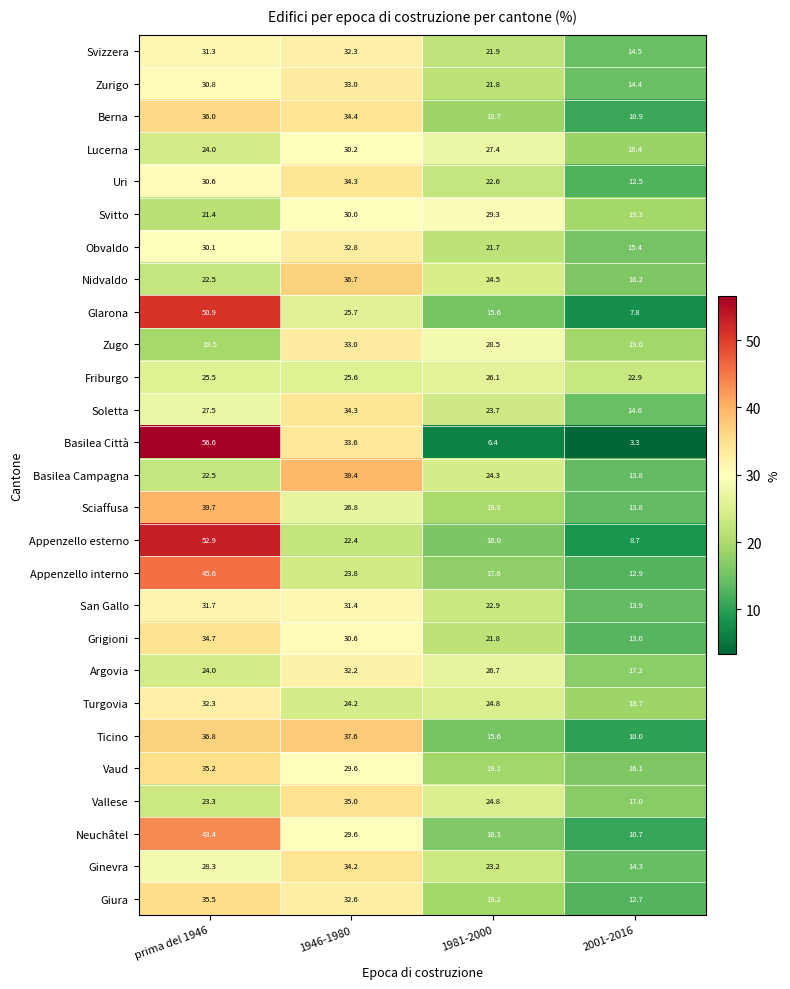

What is the difference between the second highest and minimum values in the Neuchâtel series?

18.9